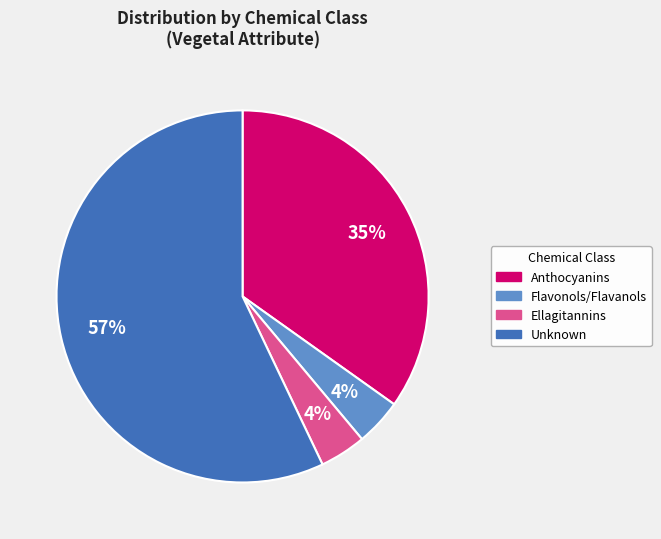

Is there a majority slice in this chart?

Yes